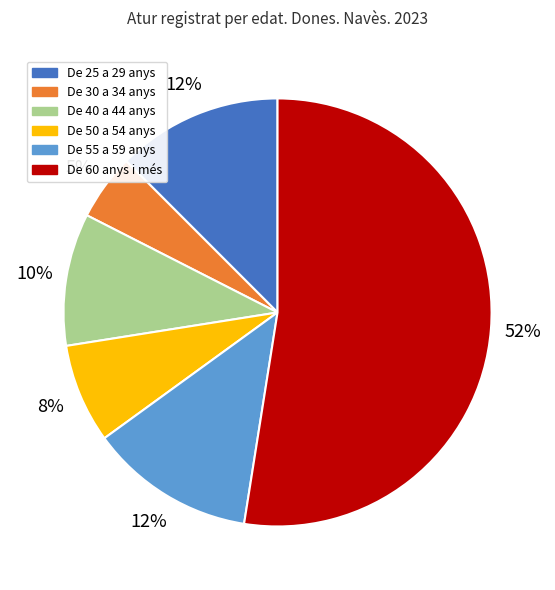

How many segments does this pie chart have?

6